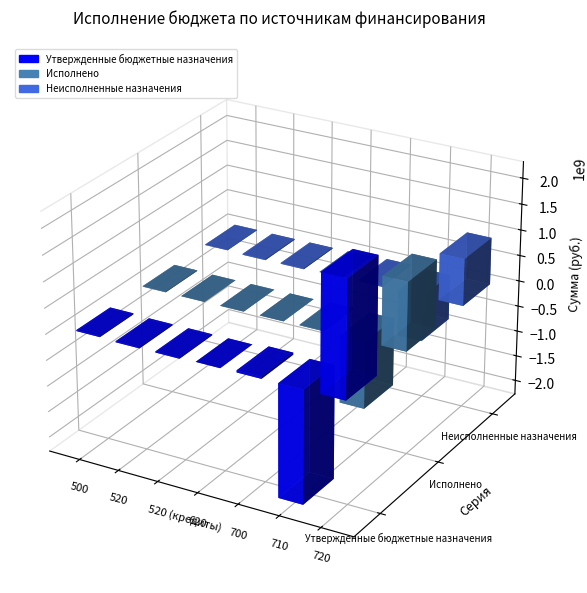

What is the difference between the maximum and minimum values in the Утвержденные бюджетные назначения series?

4409317227.7